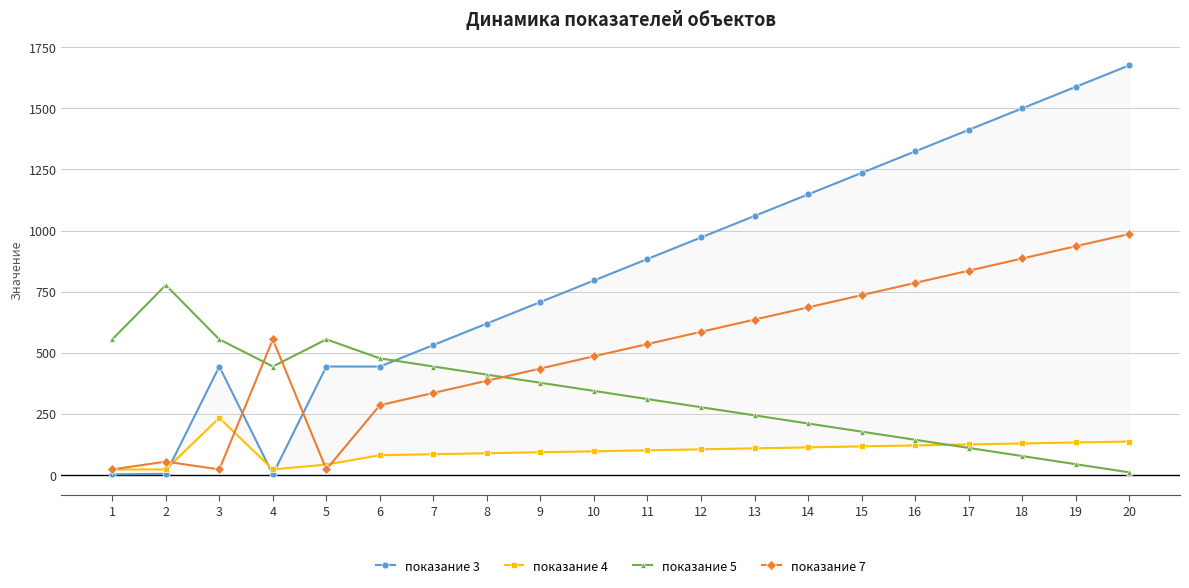

Which has a higher value, 10 or 1?

10